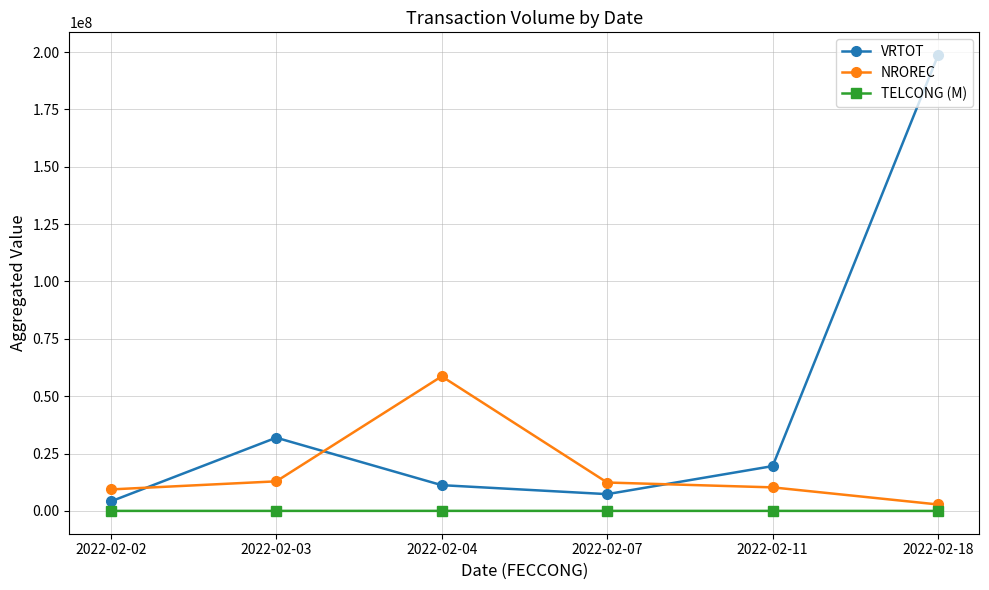

Which series changed the most between 2022-02-03 and 2022-02-11?

VRTOT